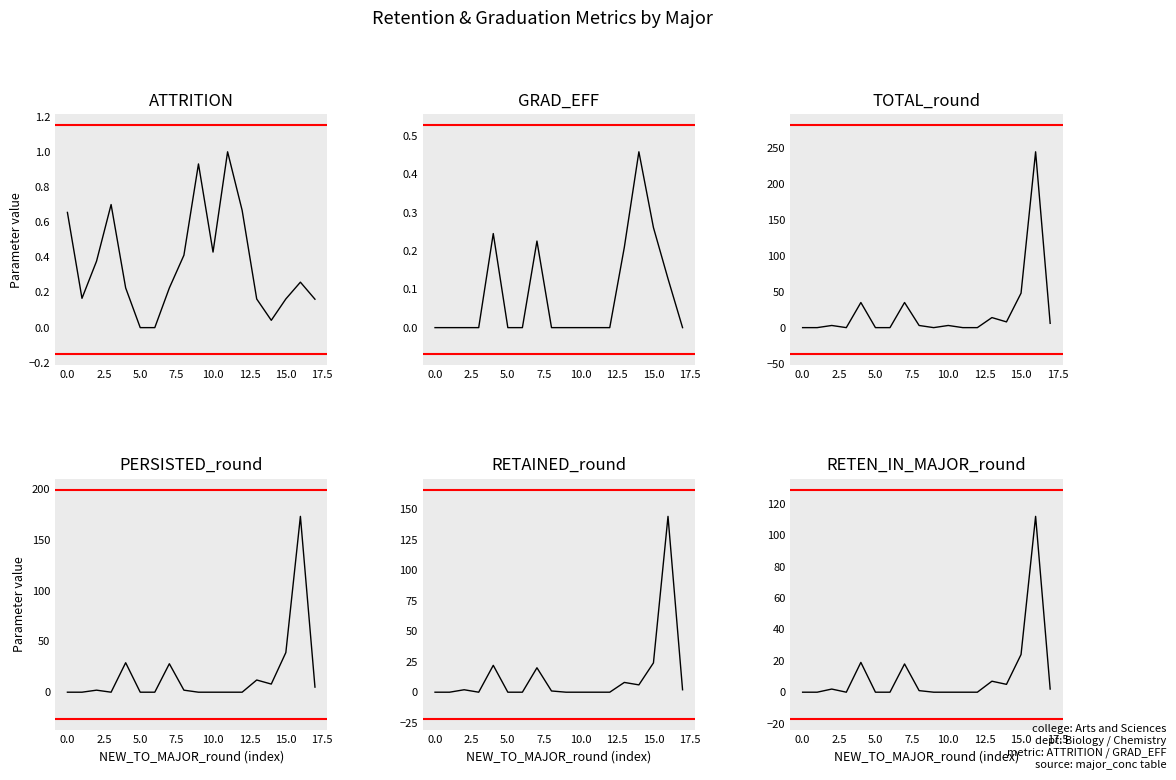

The RETAINED_round series shows -83.6 at 12.5. True or false?

False